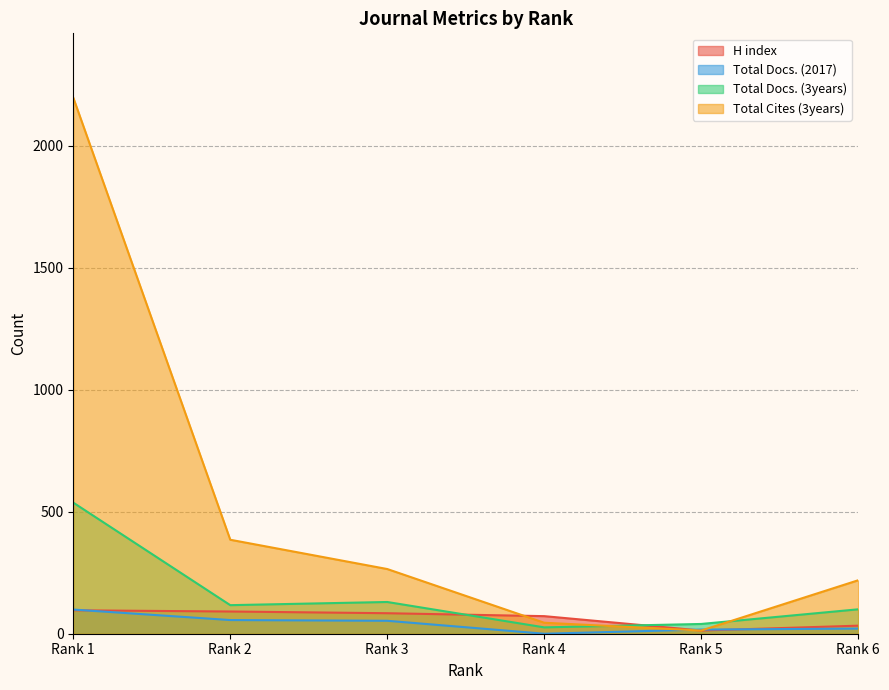

Which series has the largest range (max minus min)?

Total Cites (3years)